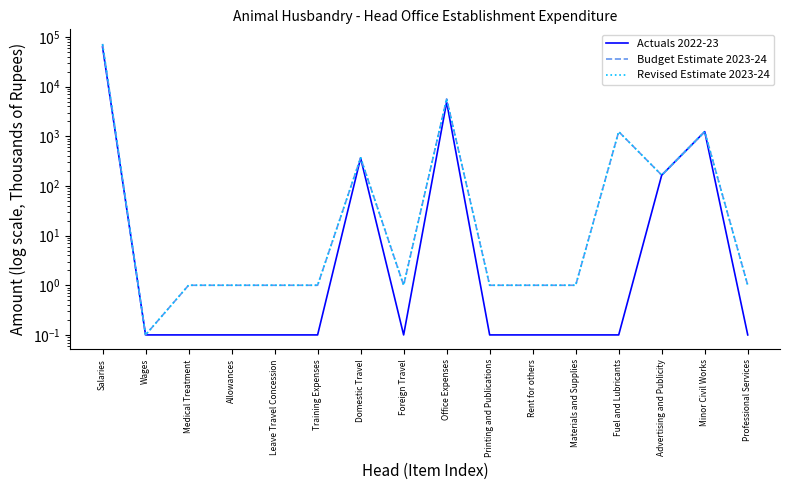

What is the difference between the maximum and minimum values in the Budget Estimate 2023-24 series?

72437.9